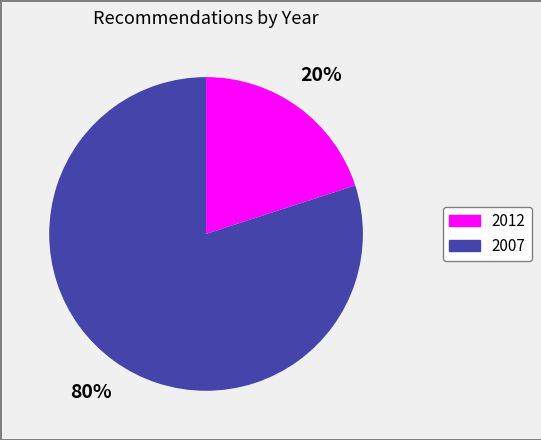

Which has a higher value, 2012 or 2007?

2007